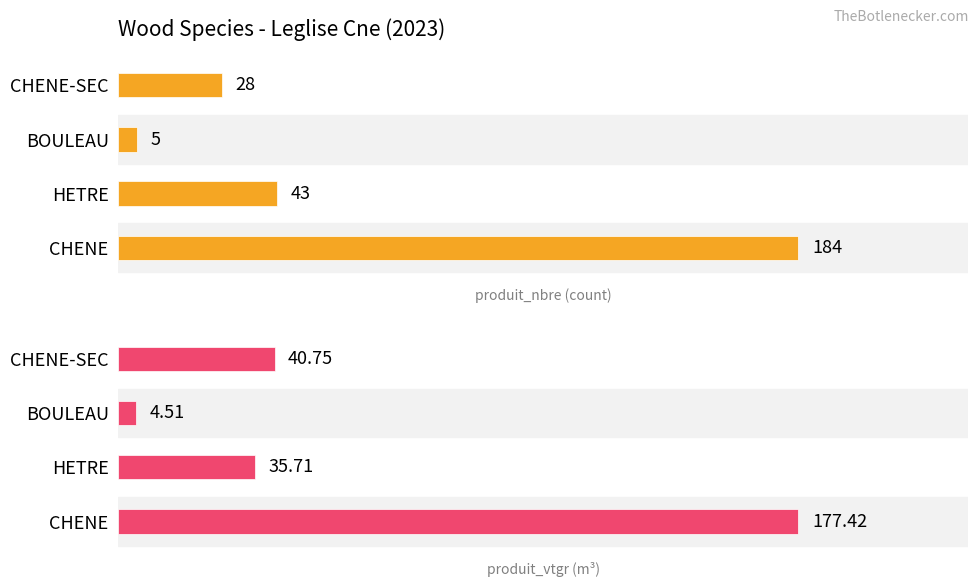

True or false: produit_vtgr has a value of 6.0 at BOULEAU.

False